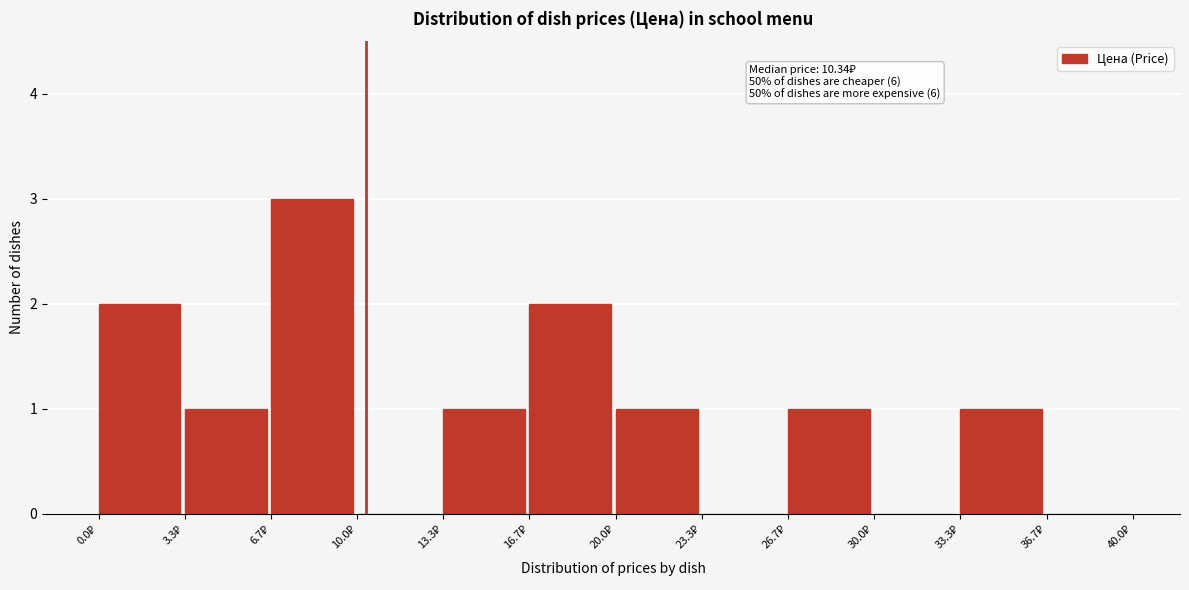

Which range on the x-axis has the tallest bar?

6.5 to 10.0